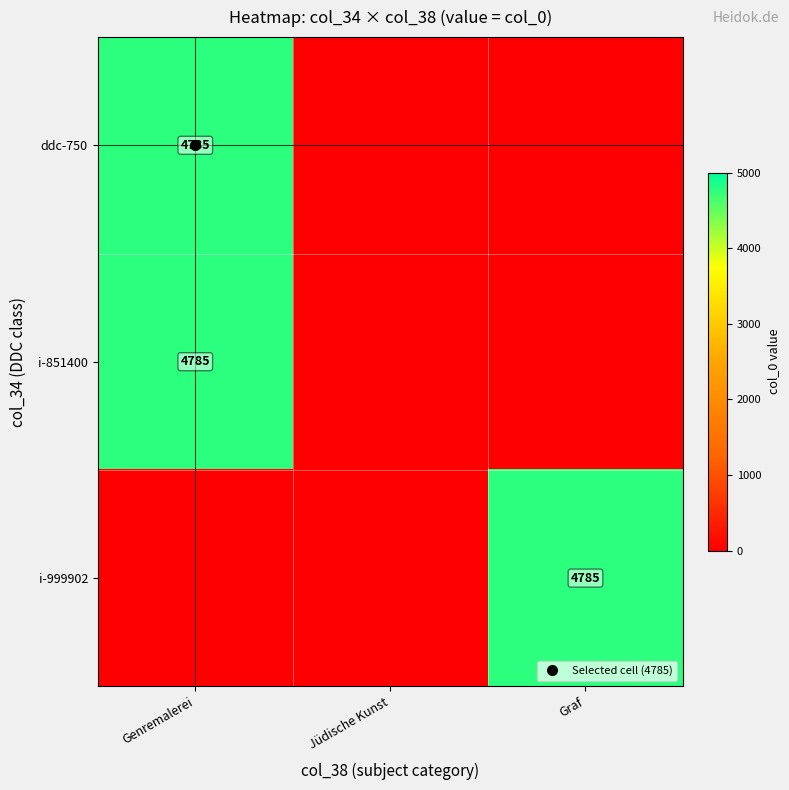

At Genremalerei, list the series in order from largest to smallest.

ddc-750, i-851400, i-999902